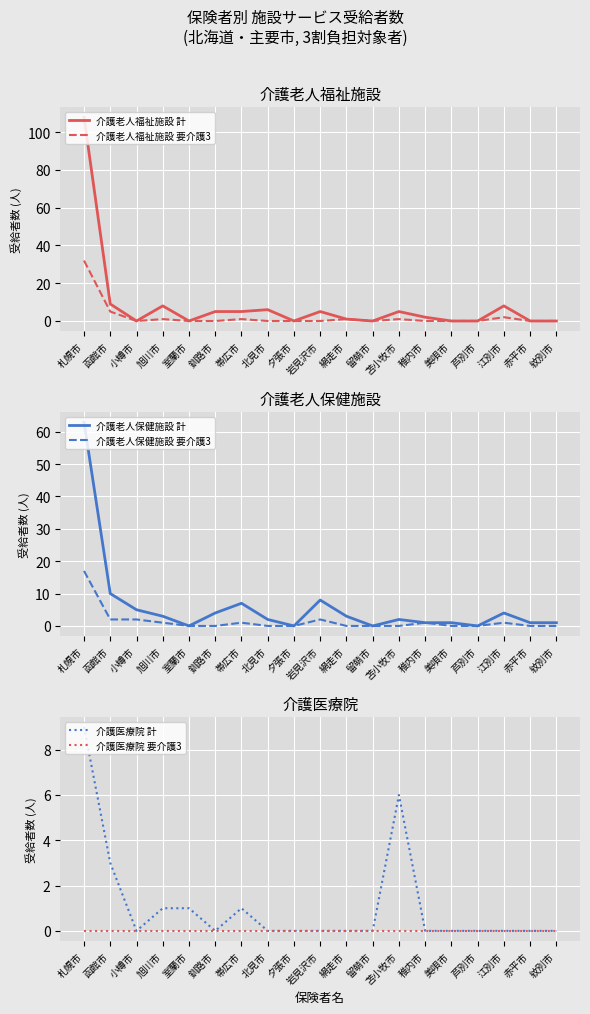

Count the number of categories in the chart.

19